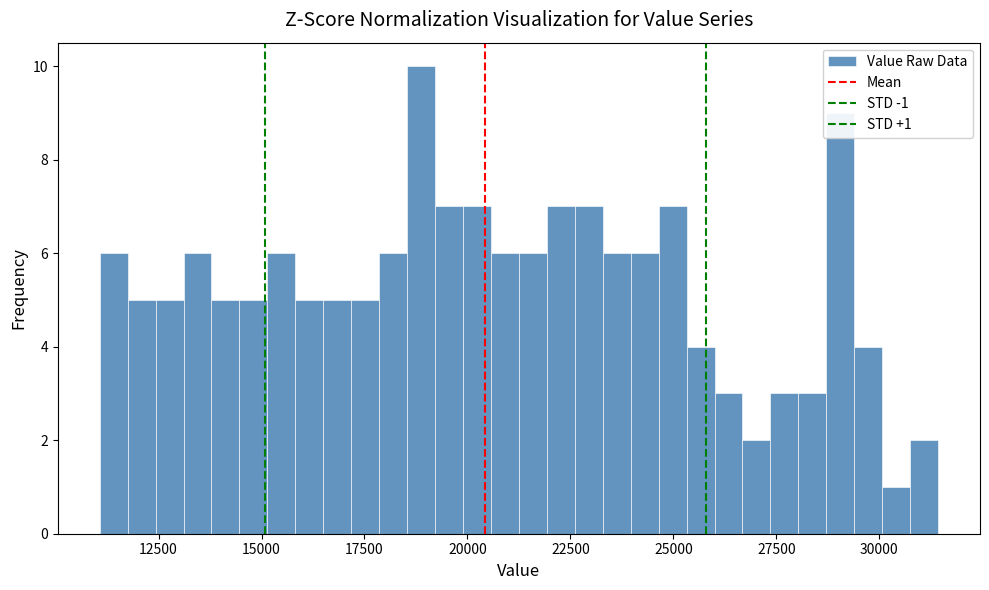

Around what value on the x-axis is the tallest bar? Give the approximate position of its centre, as read against the axis.

19000